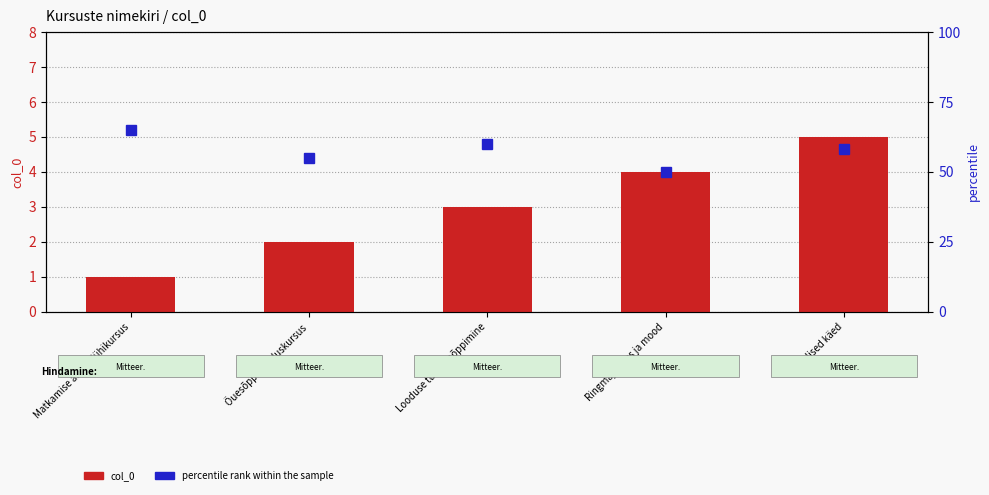

What is the sum of the col_0 values at Looduse tundmaõppimine and Õuesõppe looduskursus?

5